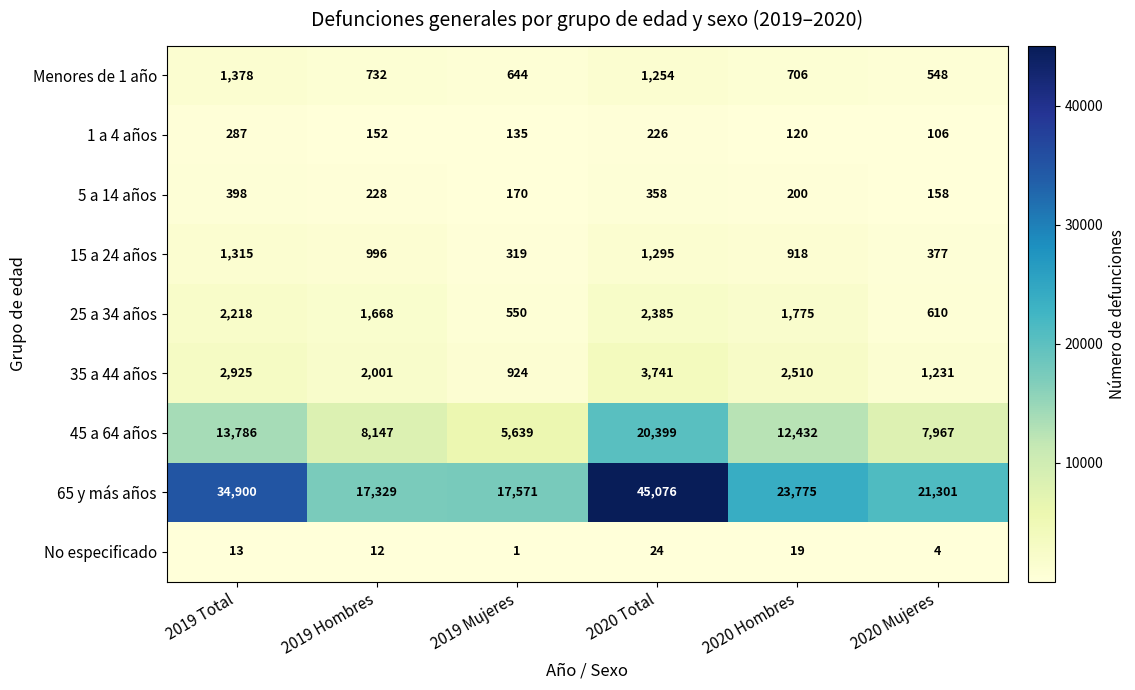

What is the minimum value shown in the chart?

1